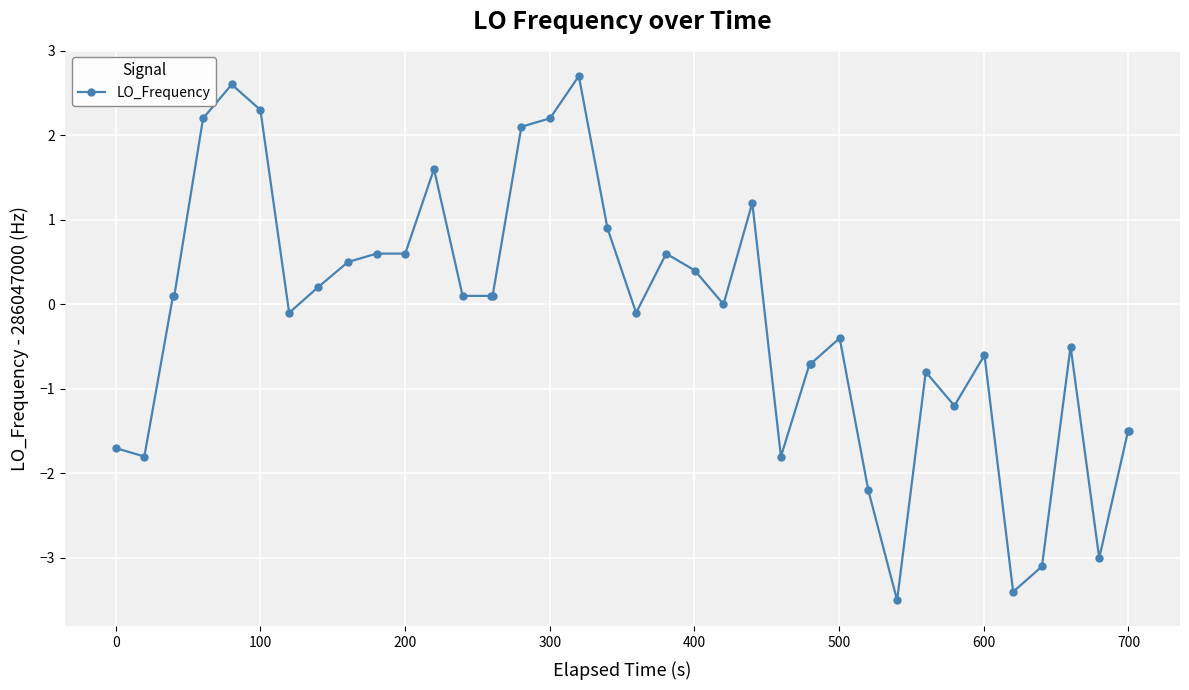

What is the value of the 37th point from the left?

-0.5